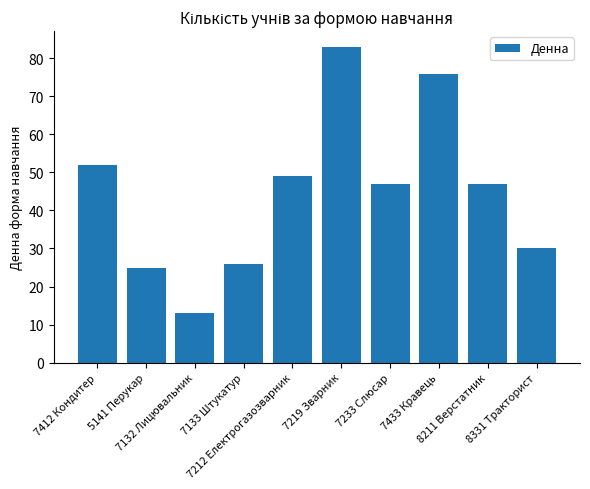

Which has a higher value, 7212 Електрогазозварник or 7133 Штукатур?

7212 Електрогазозварник